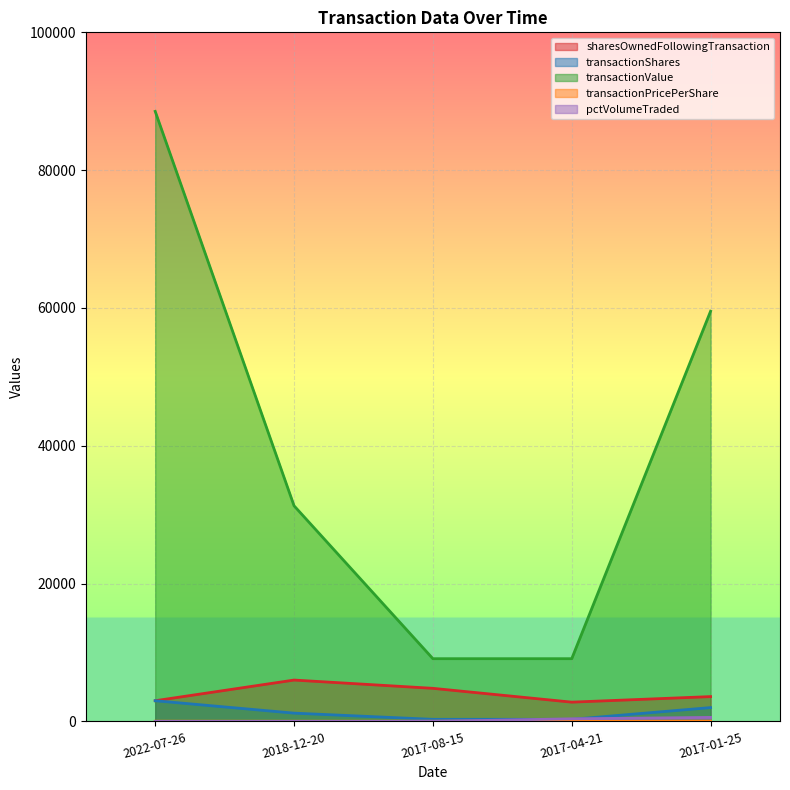

What is the sum of all transactionPricePerShare values?

146.0